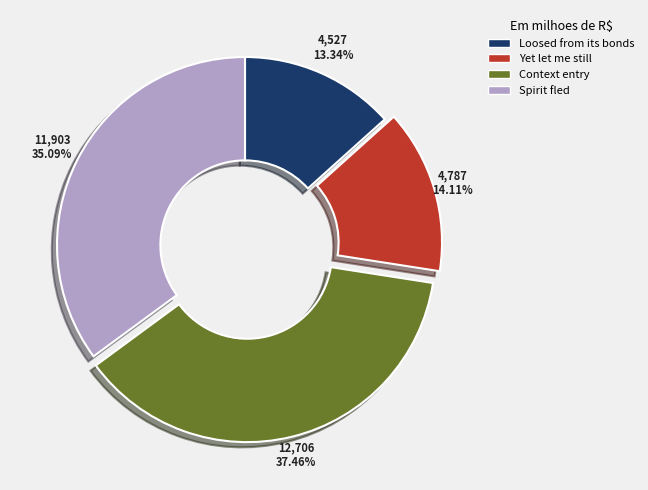

What is the total percentage of Loosed from its bonds and Spirit fled?

48.4%